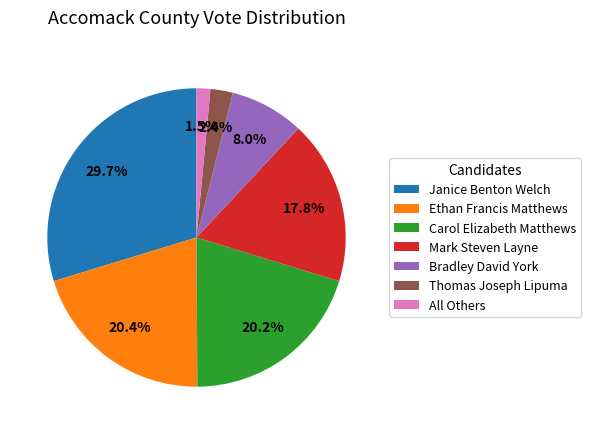

What percentage is NOT represented by Janice Benton Welch?

70.3%